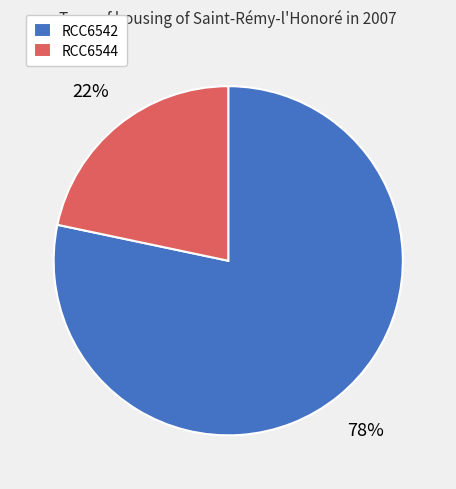

Rank the categories by value from highest to lowest.

RCC6542, RCC6544